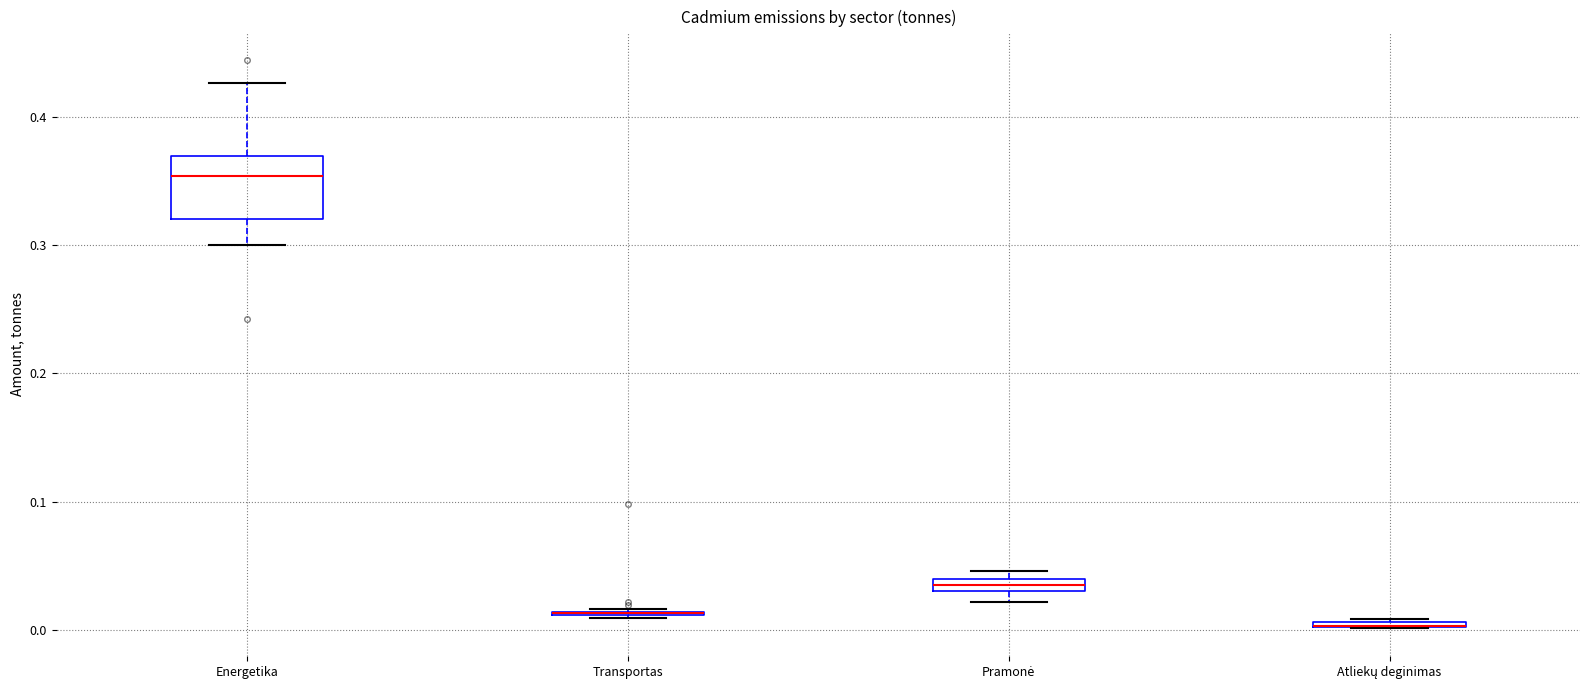

Which box is the tallest, from its lower edge to its upper edge?

Energetika